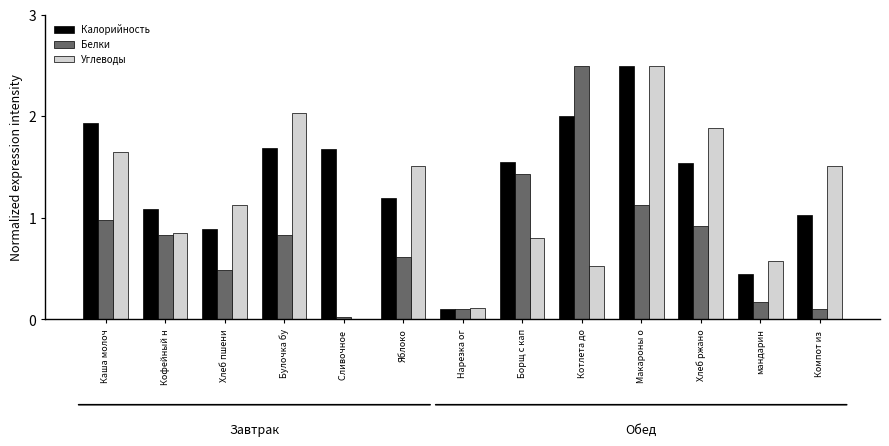

What is the total value across all series at Компот из ?

2.6